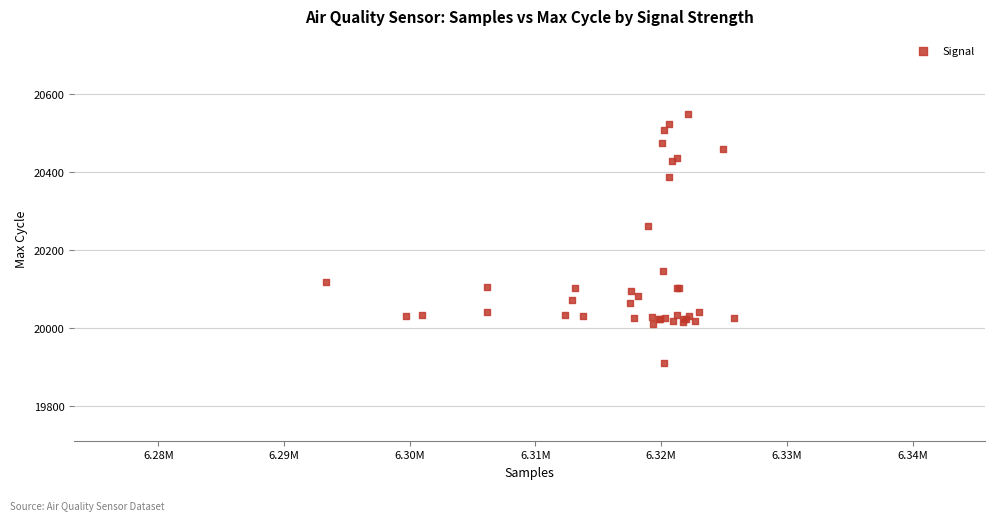

What Y value in the scatter plot is closest to 20231?

20262